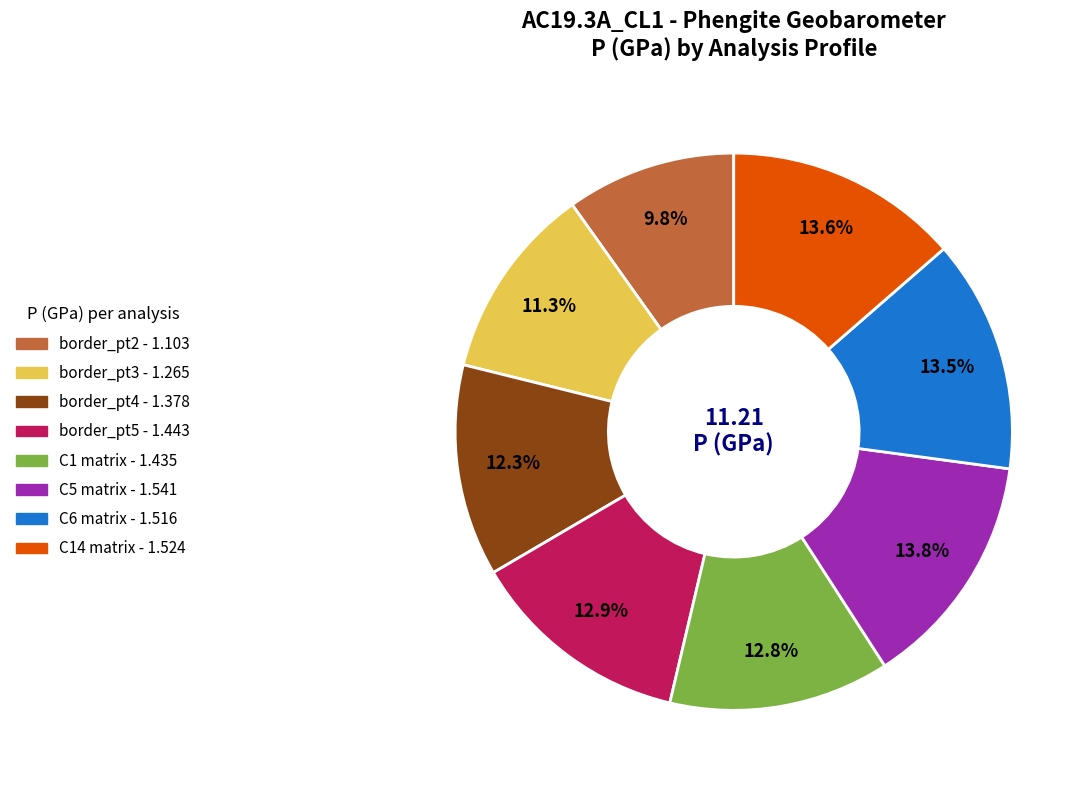

How many segments does this pie chart have?

8